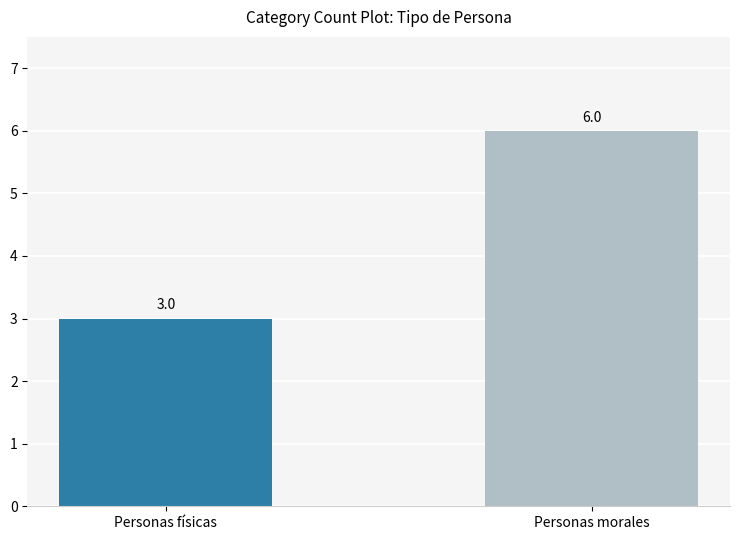

Count the values in the range 3 to 6.

2